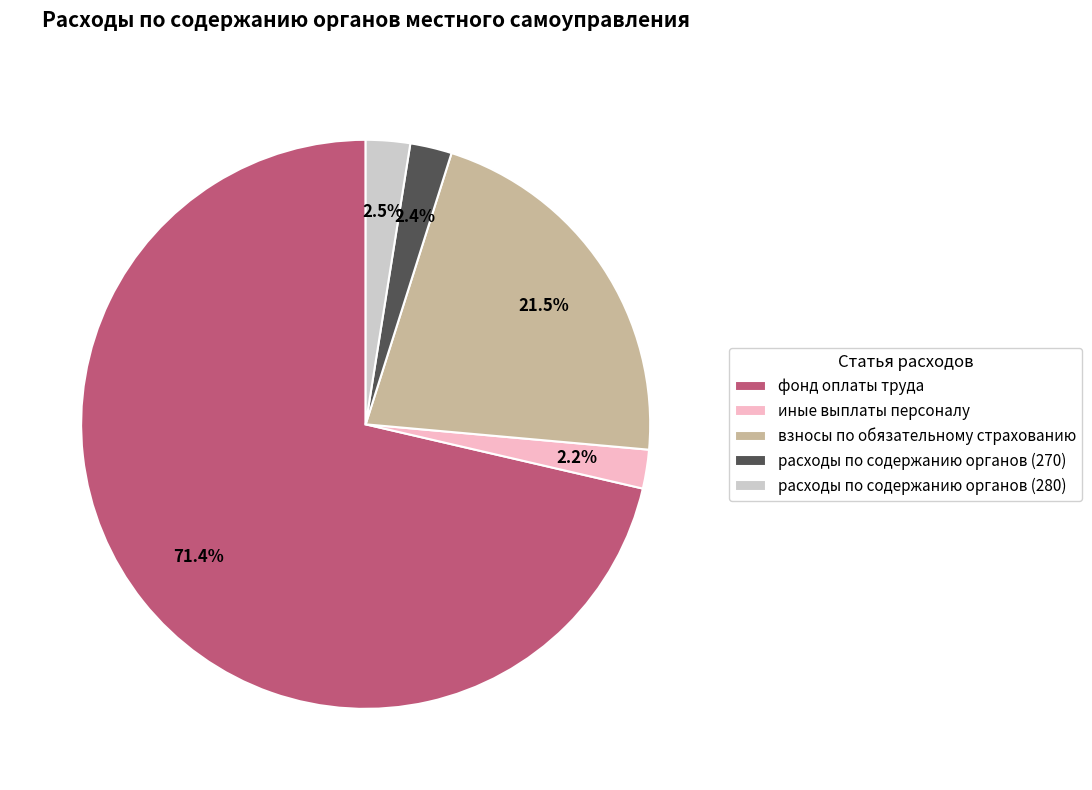

Between взносы по обязательному страхованию and фонд оплаты труда, which is larger?

фонд оплаты труда